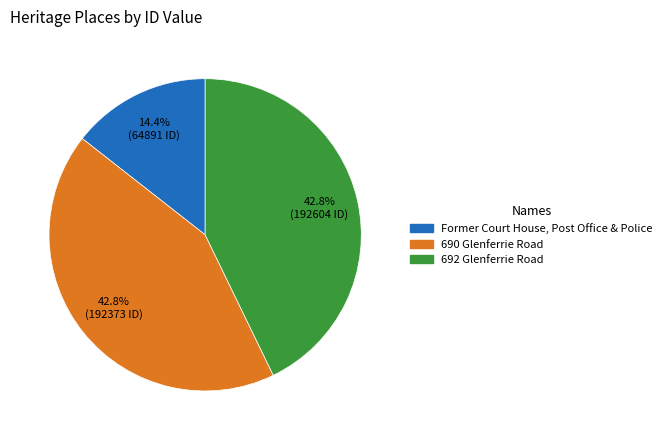

Which category has the smallest portion of the pie?

Former Court House, Post Office & Police